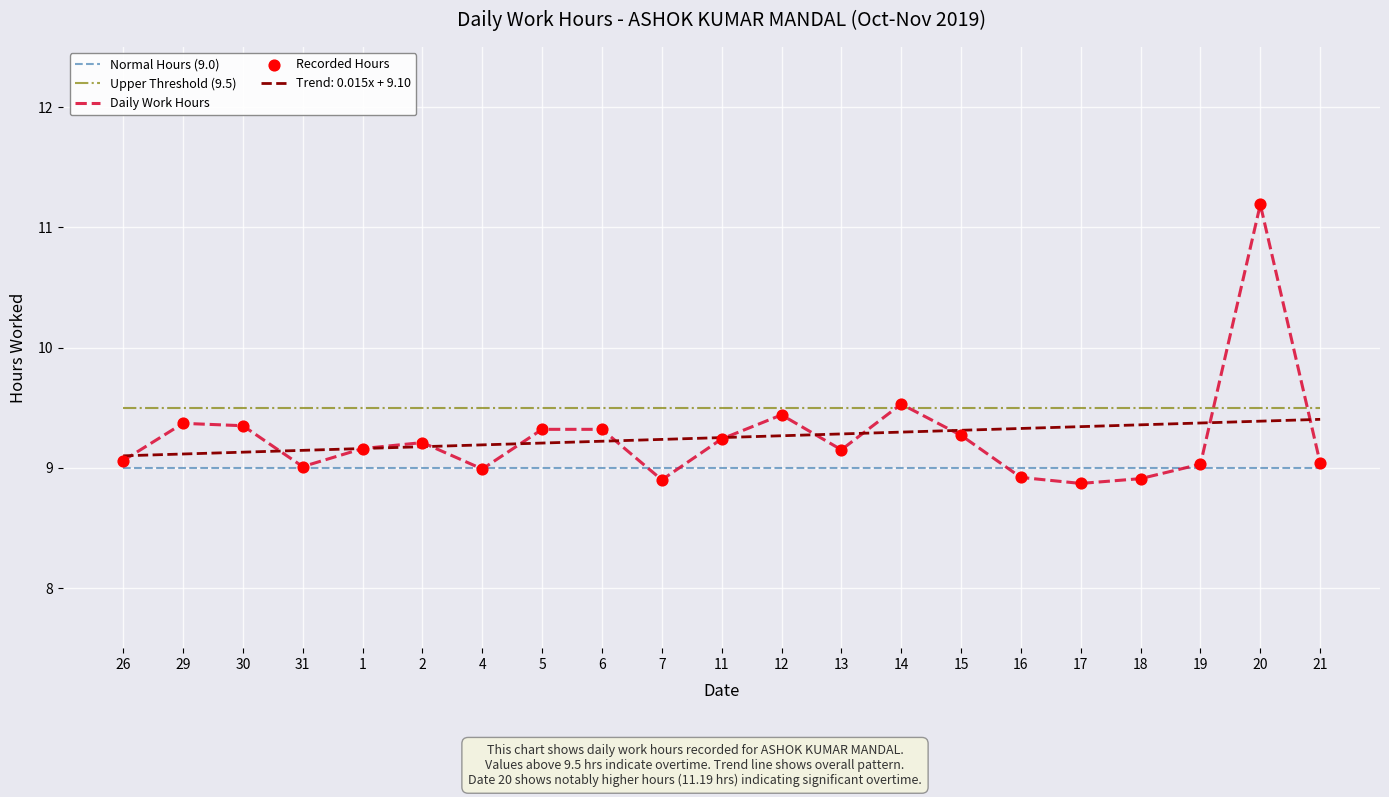

What is the difference between the highest and lowest values at 31?

0.5